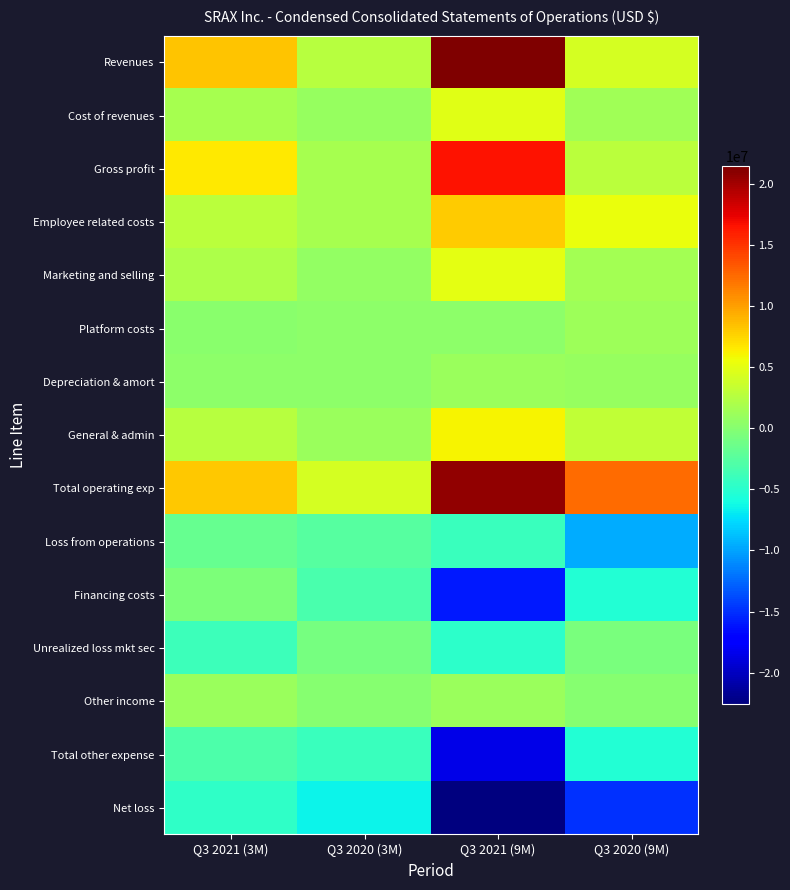

List the series in order of their peak value, lowest first.

Net loss, Total other expense, Loss from operations, Unrealized loss mkt sec, Financing costs, Depreciation & amort, Other income, Platform costs, Cost of revenues, Marketing and selling, General & admin, Employee related costs, Gross profit, Total operating exp, Revenues